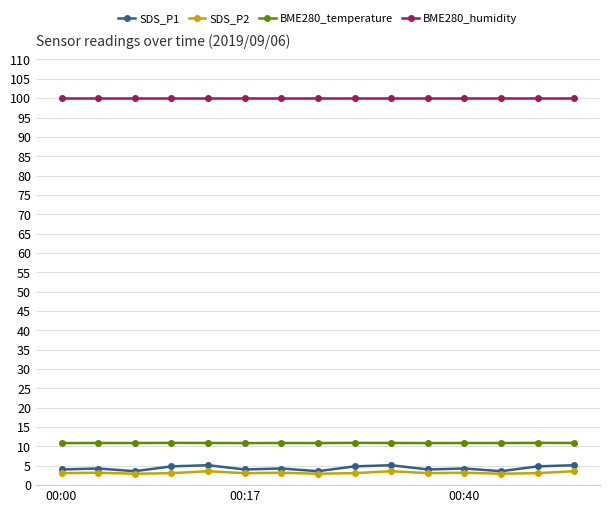

True or false: SDS_P1 has more than 2 interior local peaks.

True